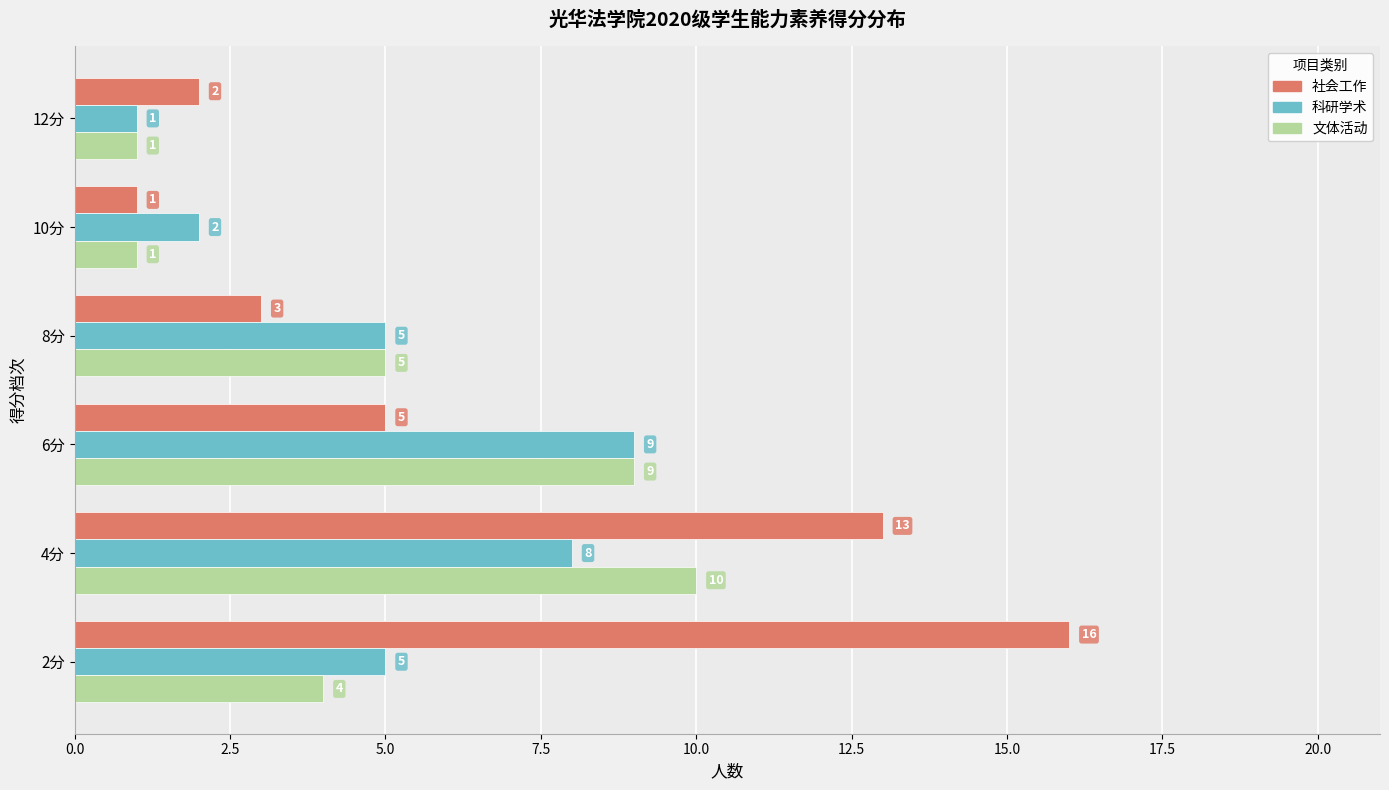

Which series has the largest total across all categories?

社会工作